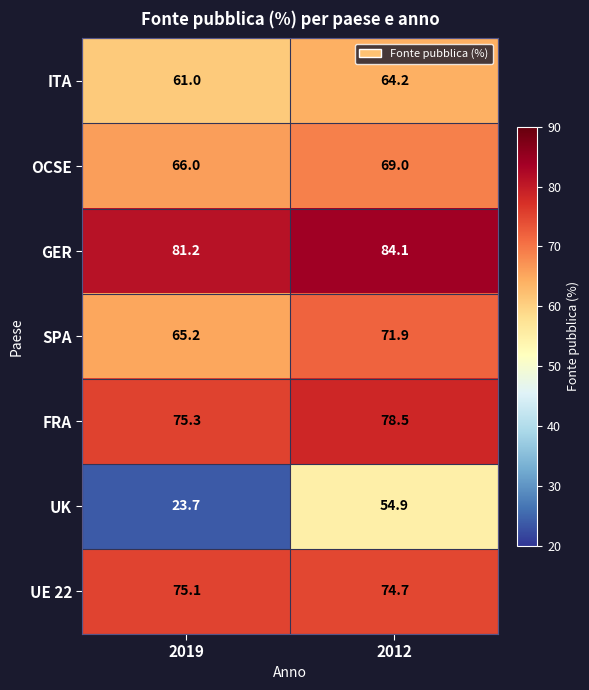

What is the difference between the UE 22 values at 2012 and 2019?

0.4